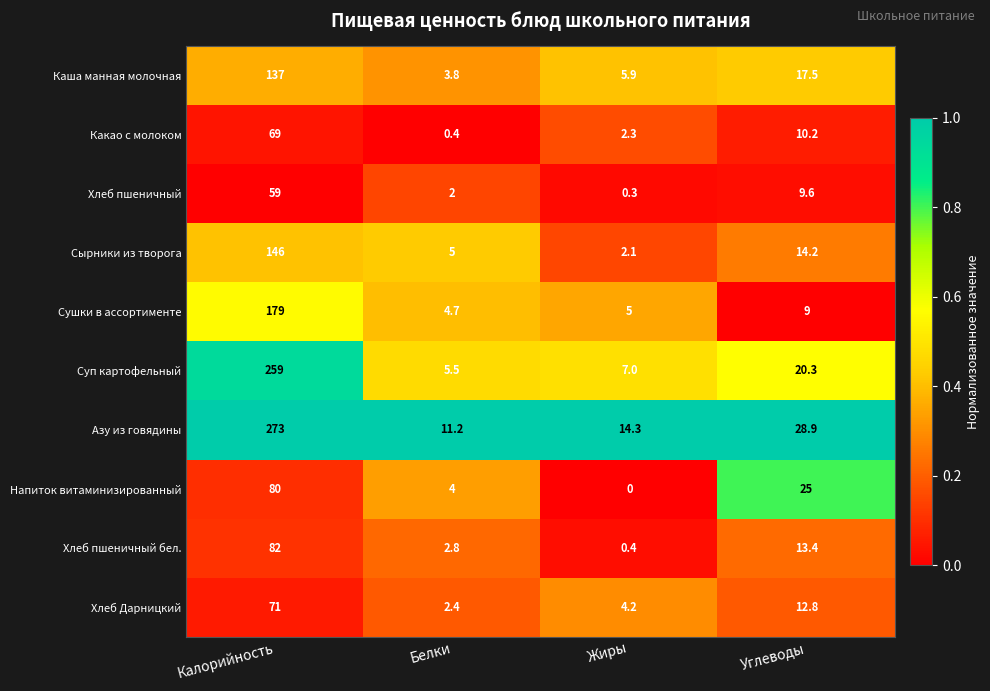

What is the total value across all series at Белки?

41.8